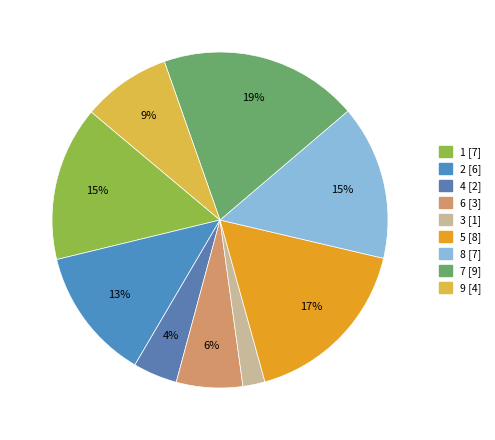

To the nearest percent, what percentage of the pie is 2?

13%